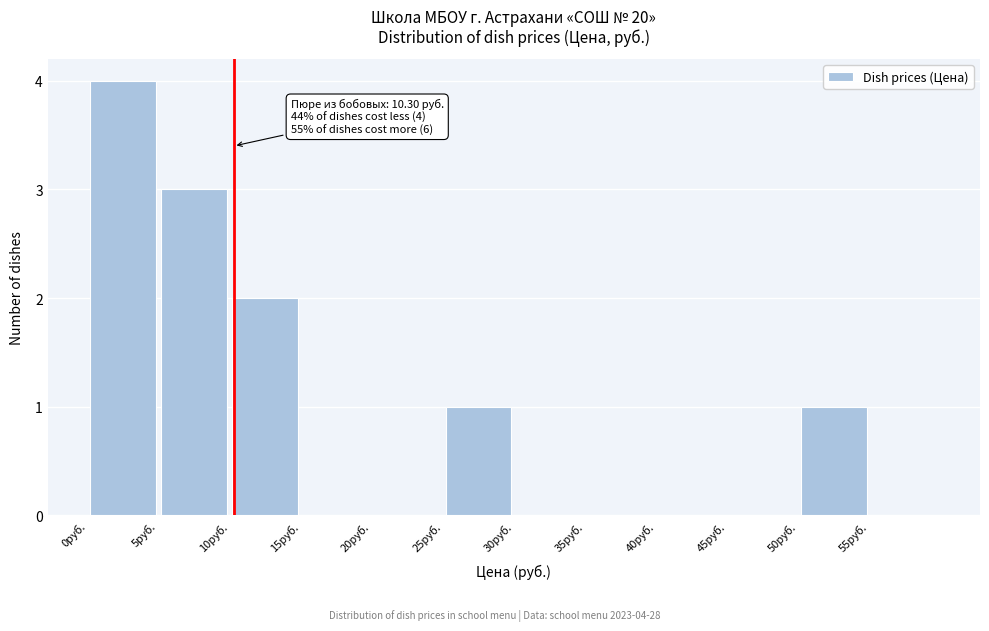

Which range on the x-axis has the tallest bar?

0 to 5